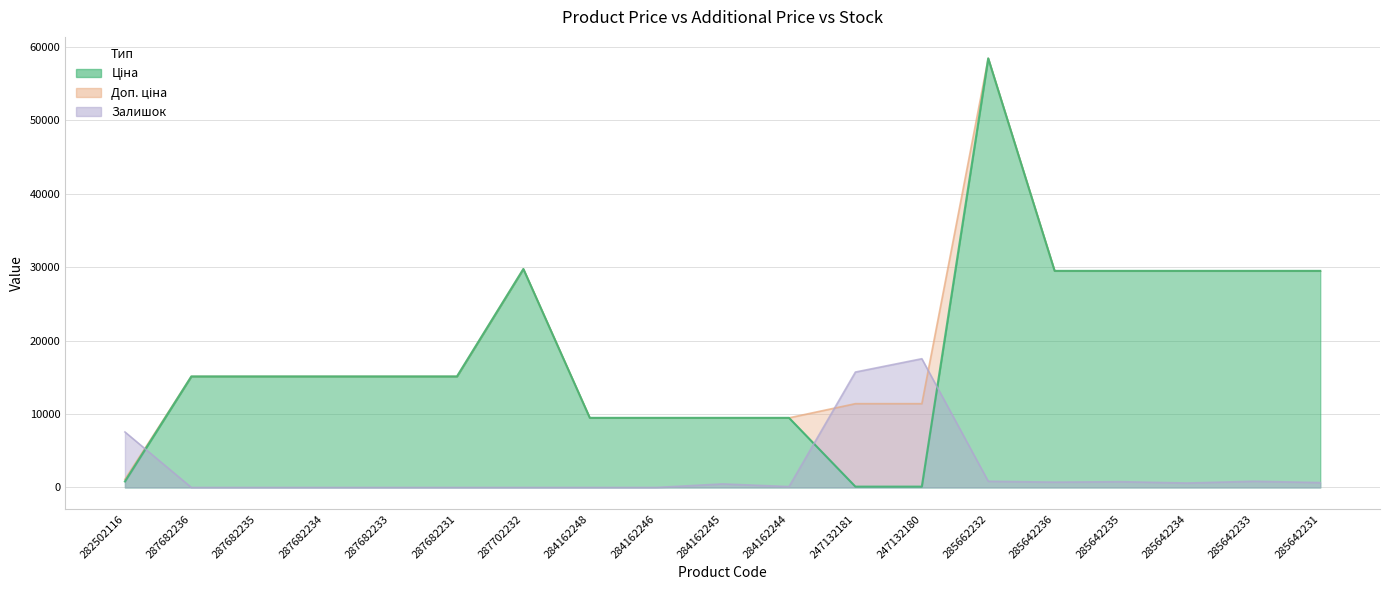

True or false: Залишок and Ціна intersect in this chart.

True